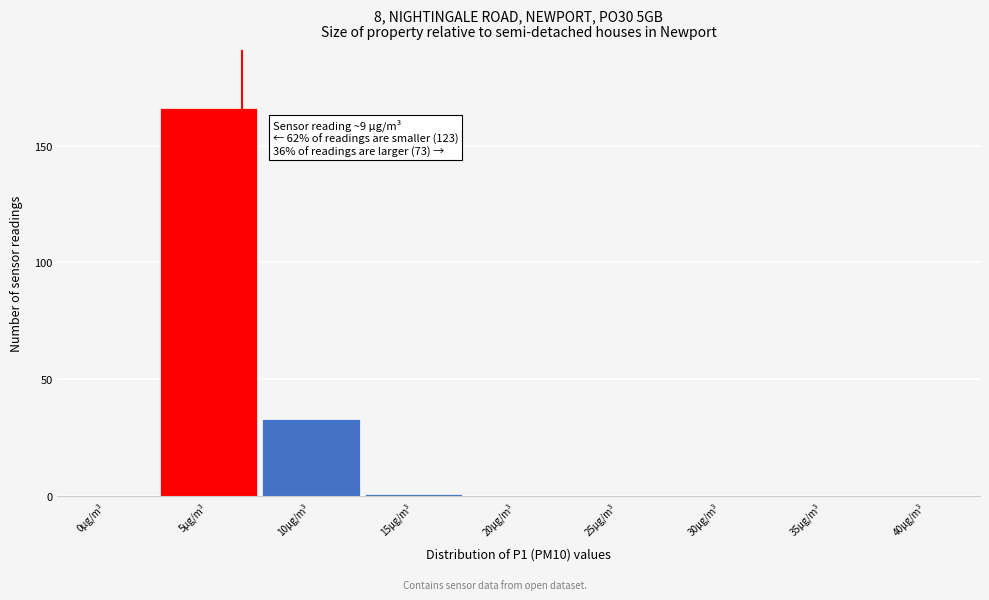

Reading left to right, what are all the values shown in this chart?

0µg/m³=0	5µg/m³=166	10µg/m³=33	15µg/m³=1	20µg/m³=0	25µg/m³=0	30µg/m³=0	35µg/m³=0	40µg/m³=0